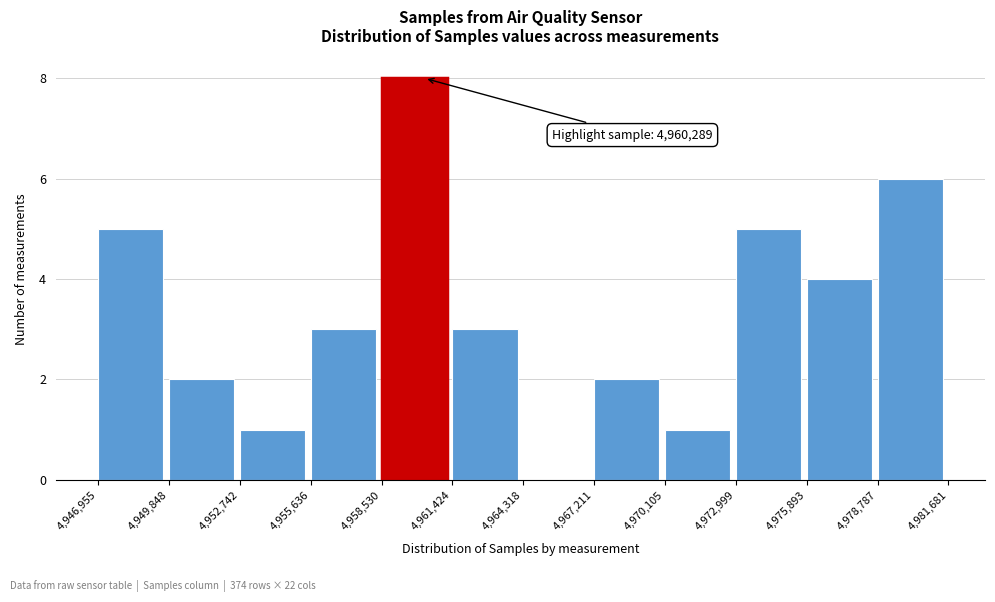

Which range on the x-axis has the tallest bar?

4,958,530 to 4,961,424